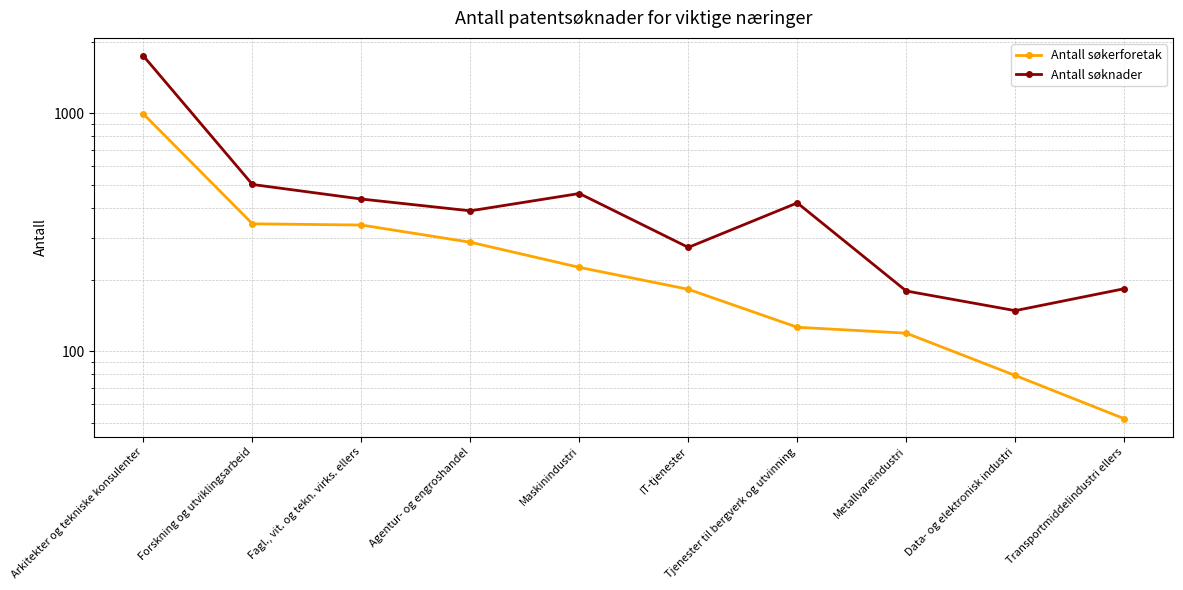

How many lines are shown in the chart?

2